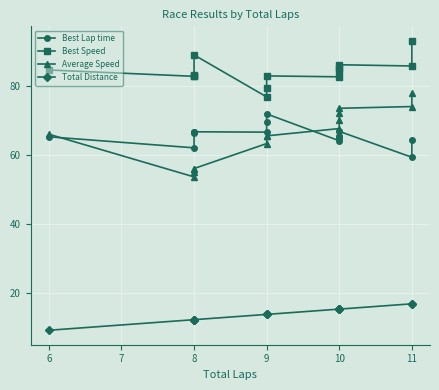

True or false: Average Speed and Best Speed intersect in this chart.

False